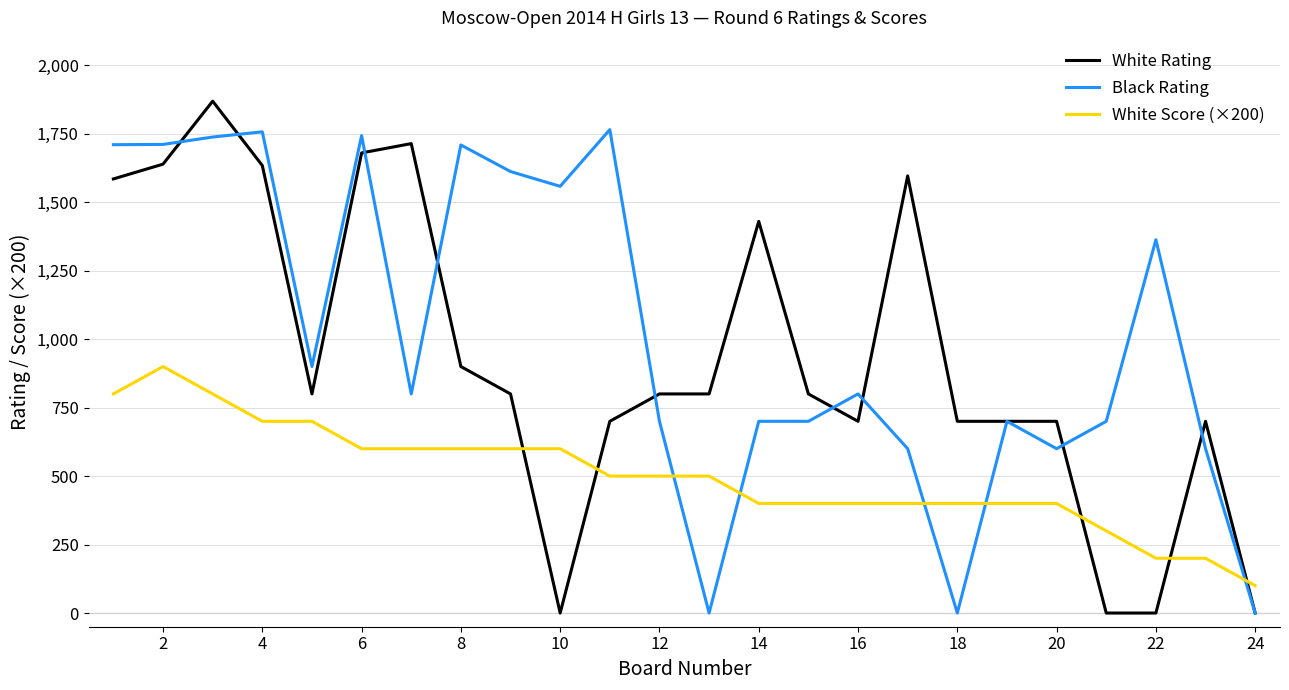

How many times do White Score (×200) and Black Rating cross each other?

5